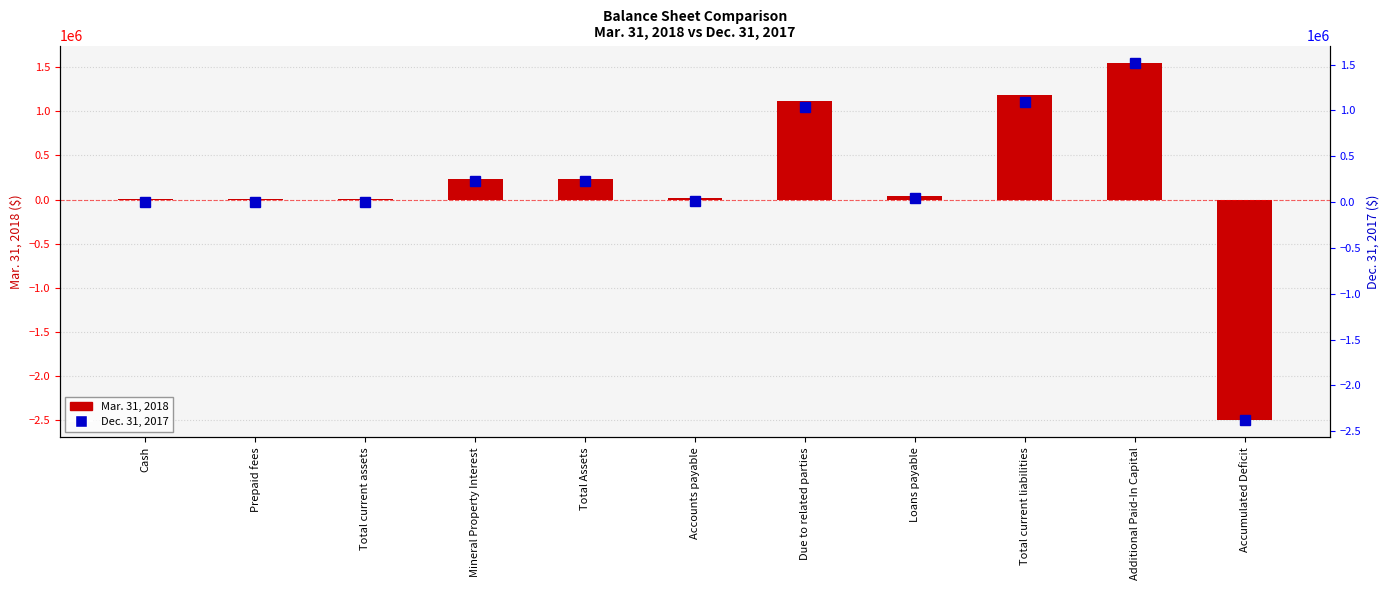

What is the smallest value displayed?

-2491311